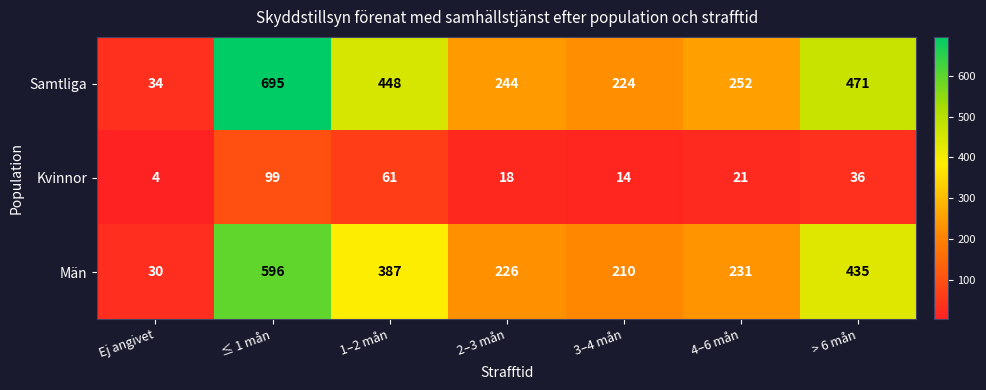

What is the sum of all Samtliga values?

2368